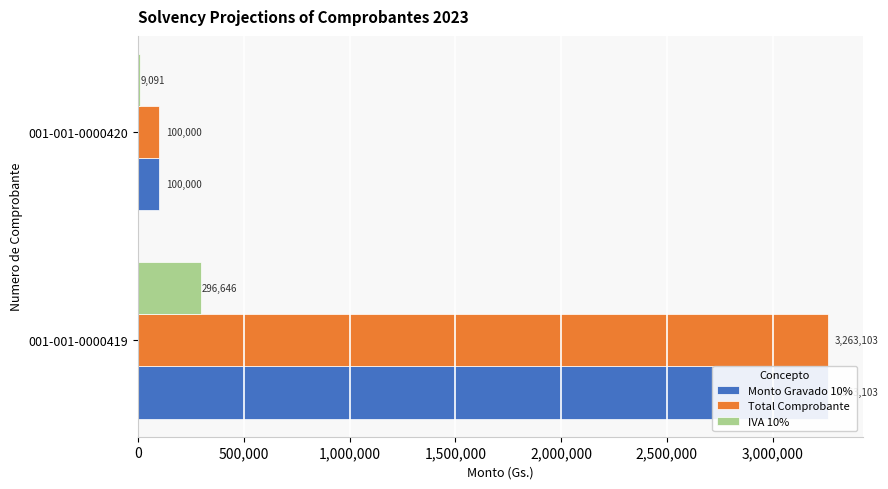

Reading right to left, list all the values displayed in this chart.

Monto Gravado 10%: 100000	3263103
Total Comprobante: 100000	3263103
IVA 10%: 9091	296646